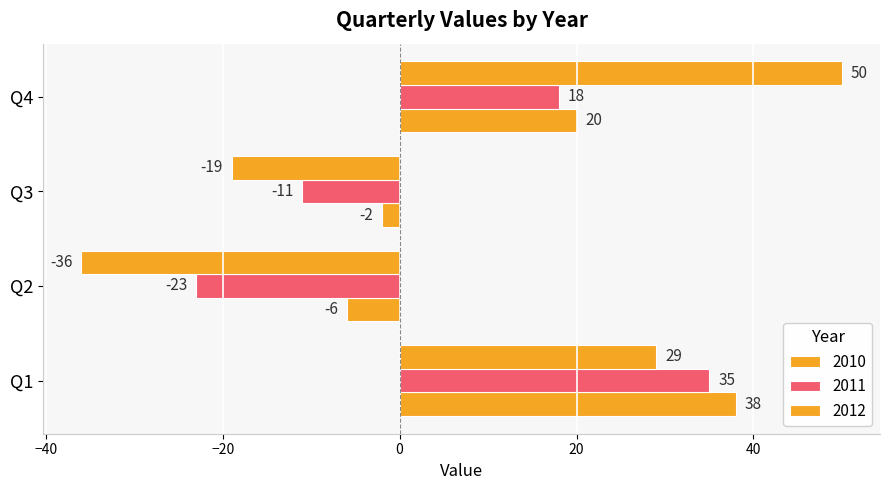

What is the difference between the second highest and second lowest values in the 2012 series?

48